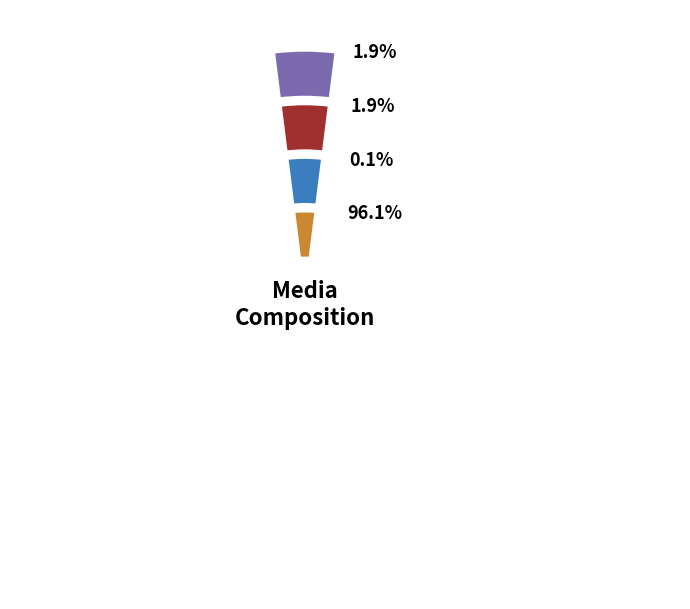

Rank the categories by value from highest to lowest.

Distilled water, Rolled oats, Agar, Trace element solution